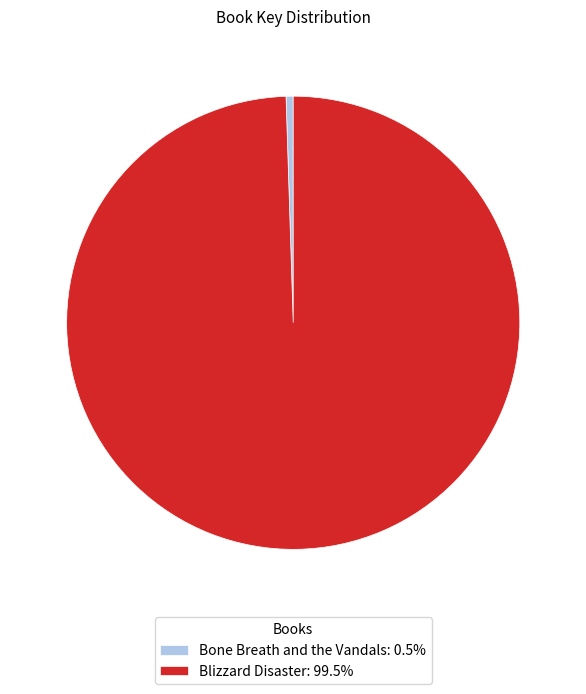

Which category has the smallest portion of the pie?

Bone Breath and the Vandals